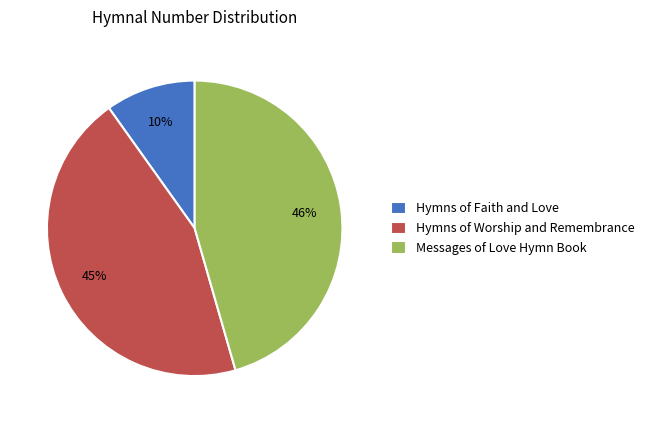

Does Hymns of Faith and Love represent more than half of the total?

No